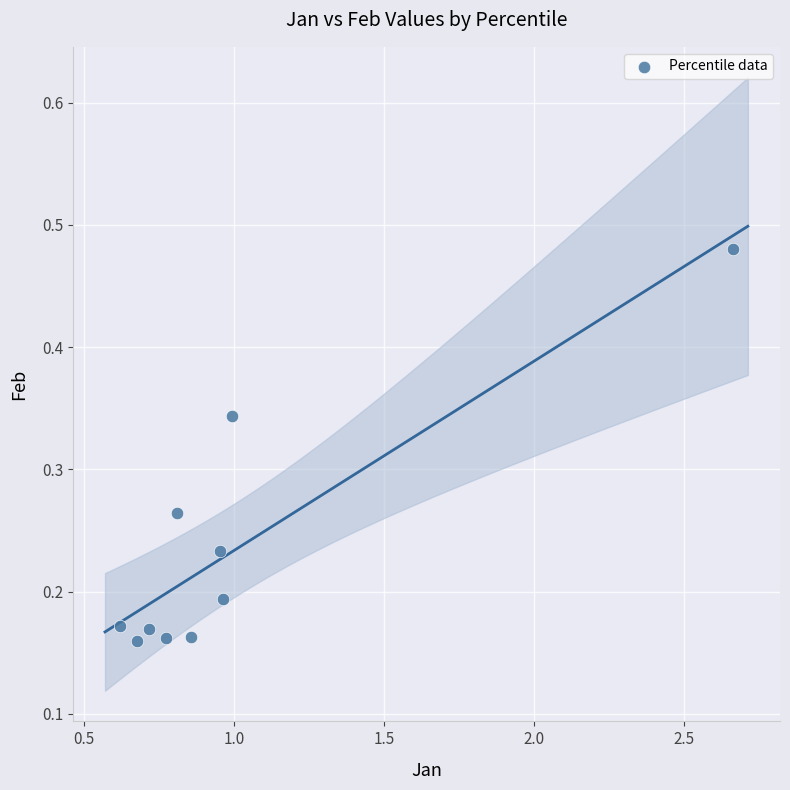

What is the average X value?

1.0